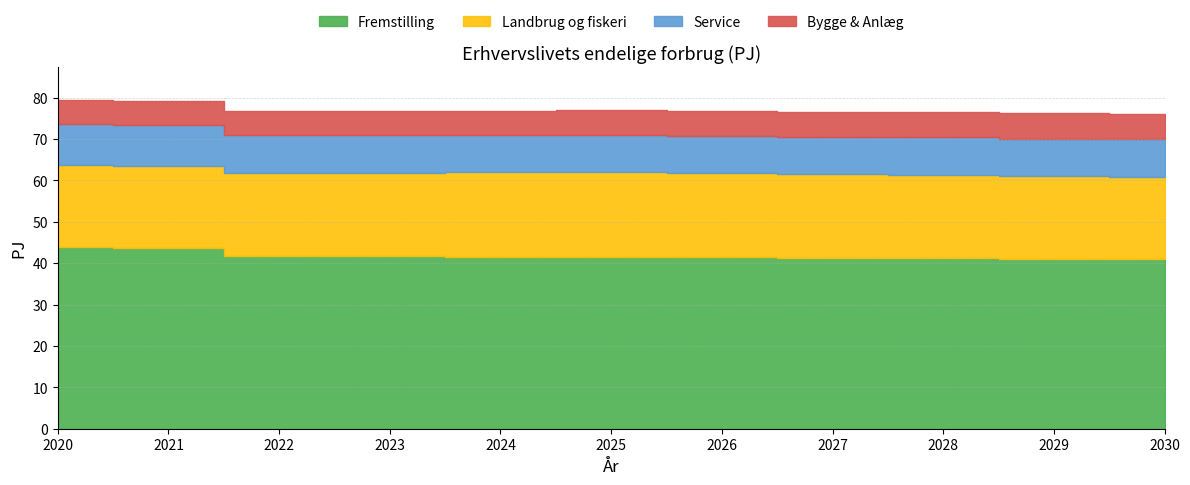

The value of Landbrug og fiskeri at 2024 is 20.4. True or false?

True